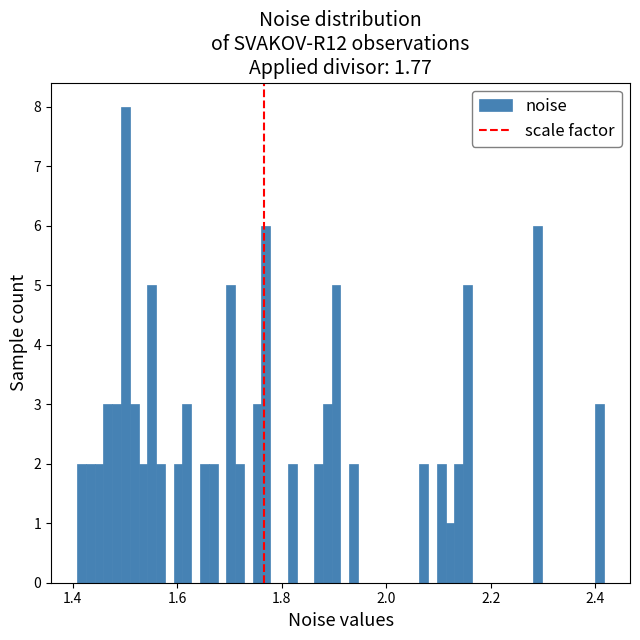

Around what value on the x-axis is the tallest bar? Give the approximate position of its centre, as read against the axis.

1.50